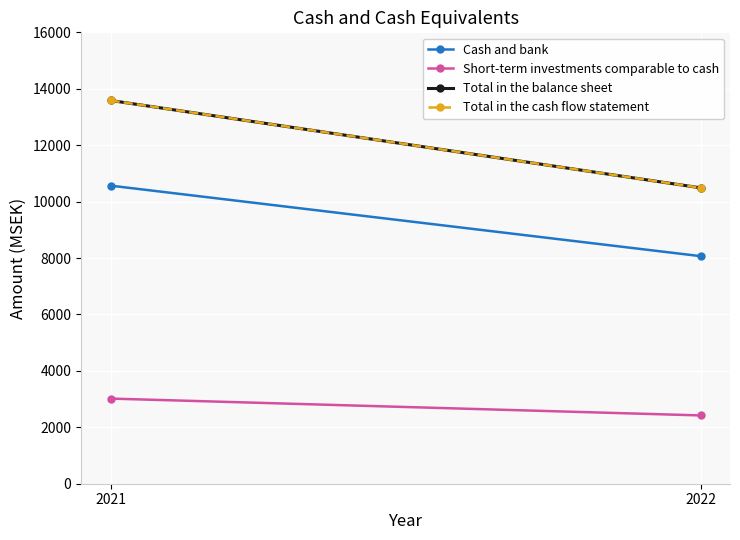

What is the spread (max minus min) of values at 2022?

8068